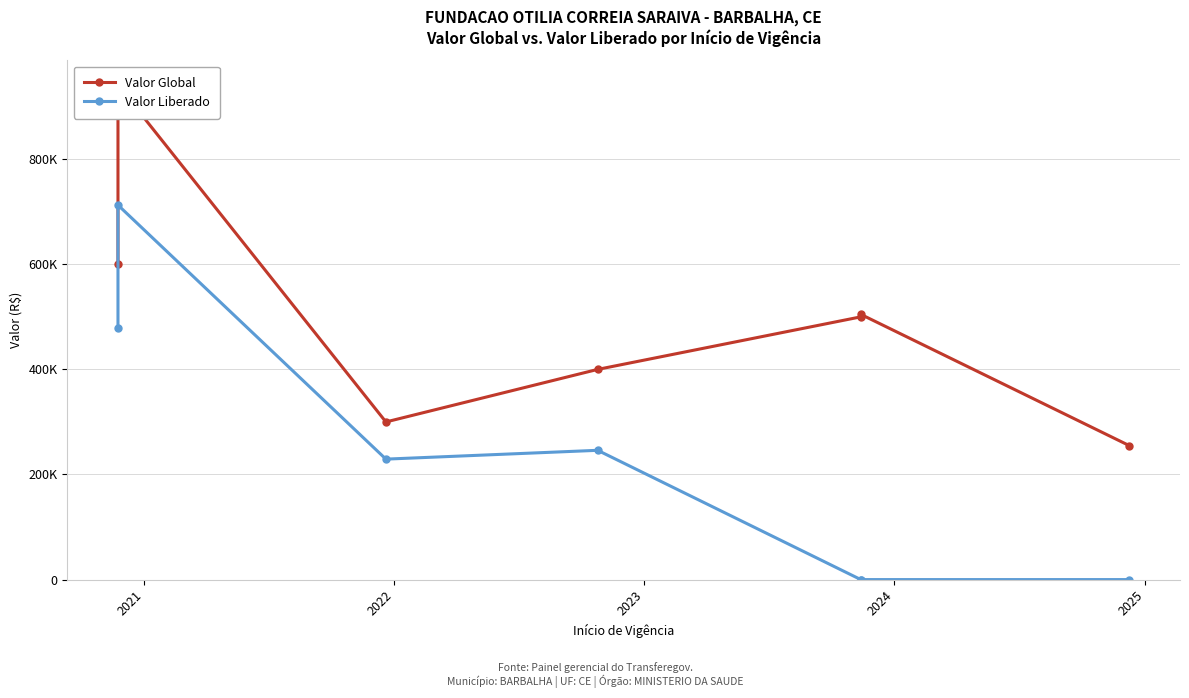

True or false: Valor Liberado and Valor Global intersect in this chart.

False